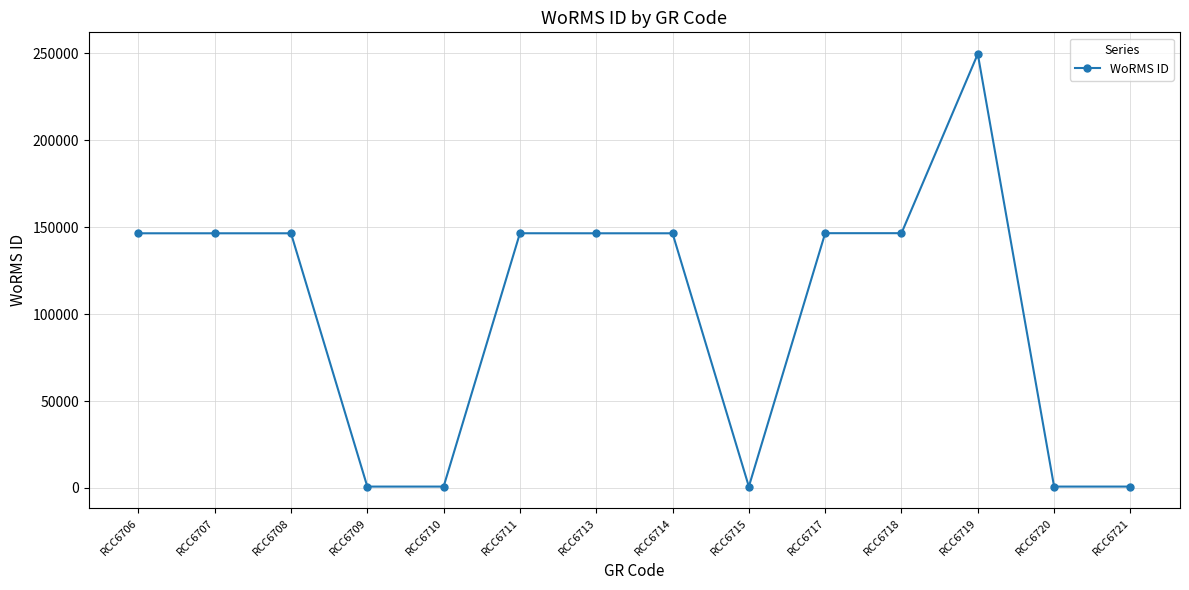

What is the value of the 8th point from the left?

146542